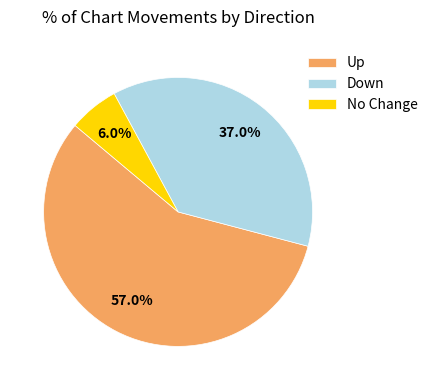

Which slice is the largest?

Up